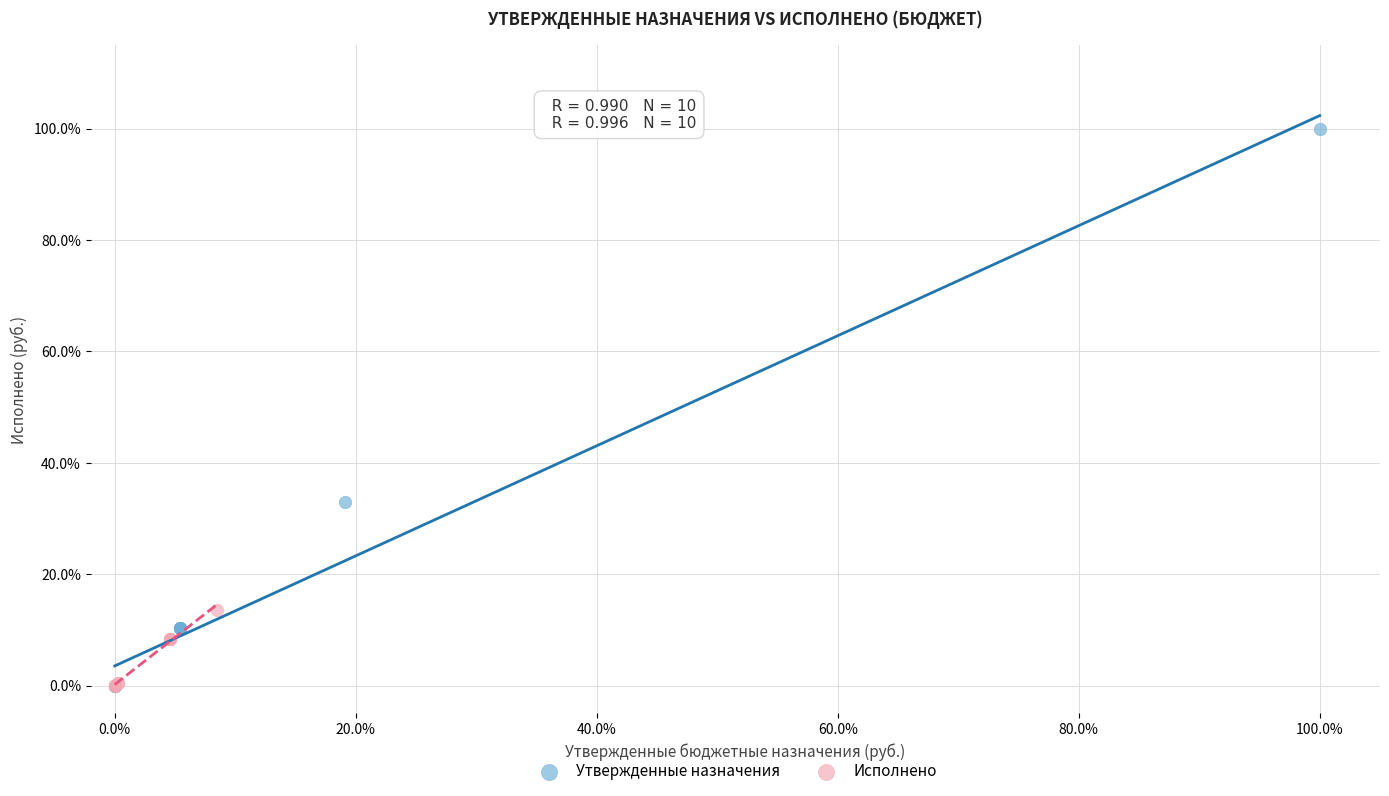

Which series reaches the maximum Y coordinate?

Утвержденные назначения